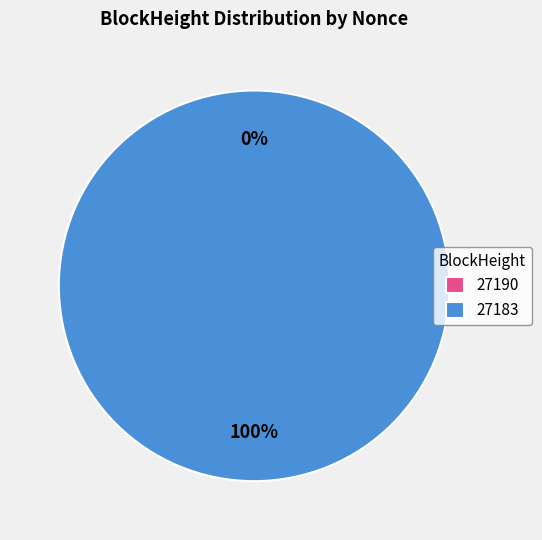

Does 27183 represent more than half of the total?

Yes